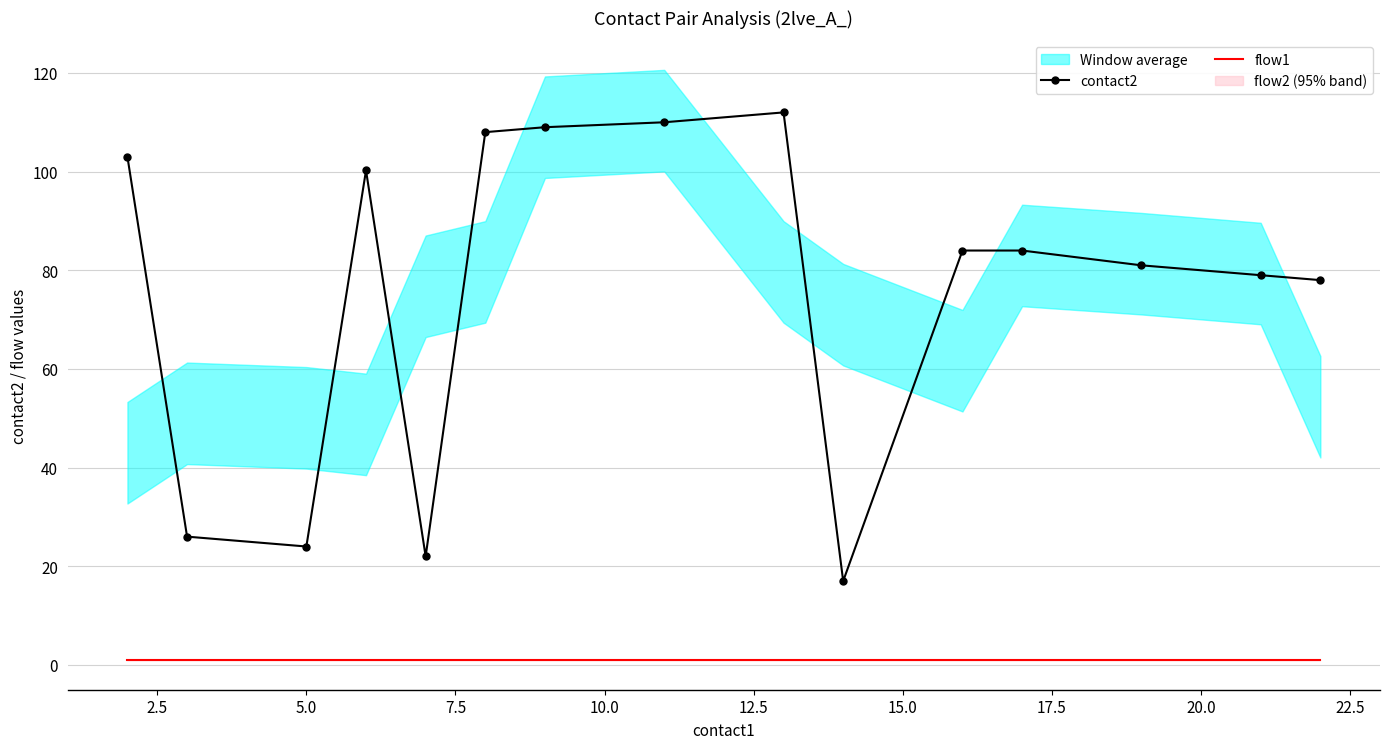

How many values in the contact2 series are below 84?

7